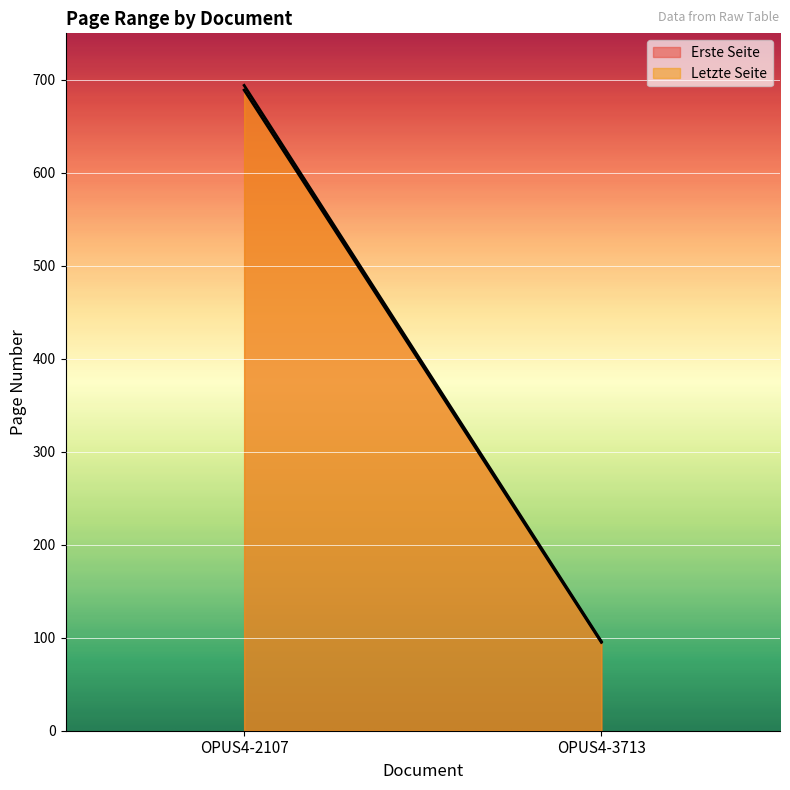

Is the value of Erste Seite at OPUS4-2107 greater than the value of Letzte Seite at OPUS4-2107?

No